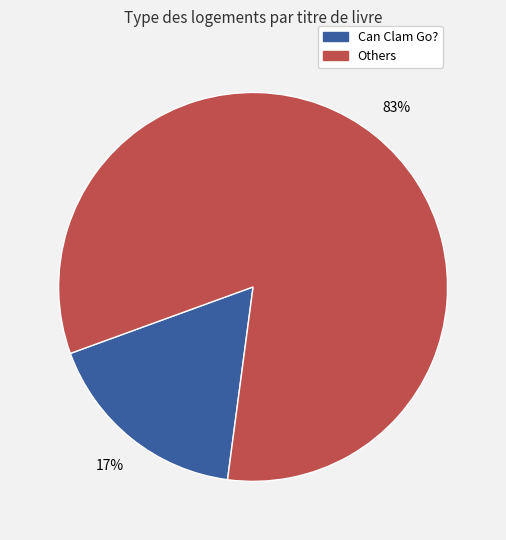

What is the largest slice in the pie chart?

Others